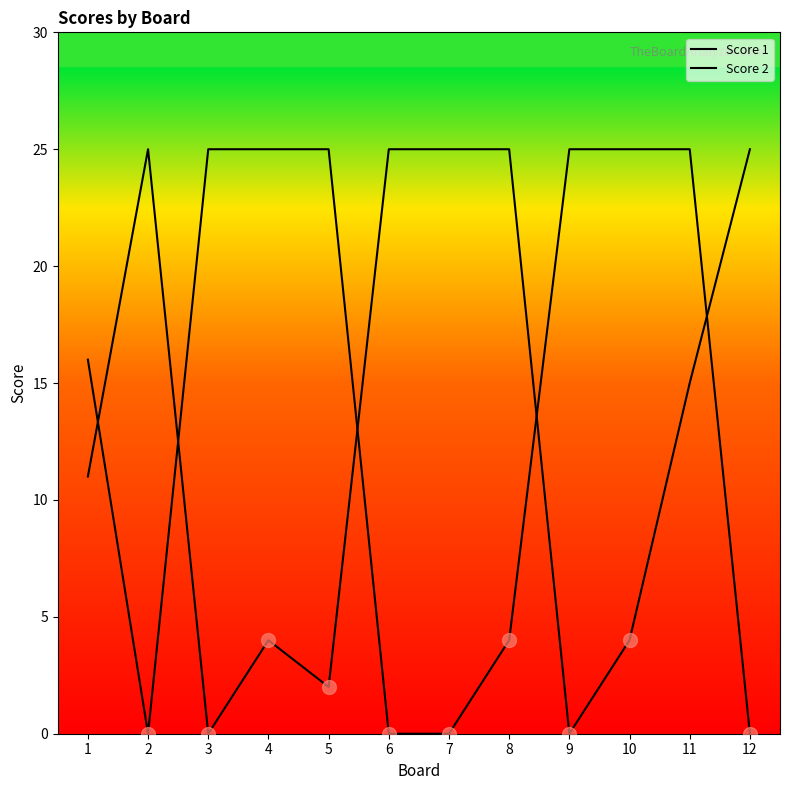

Is it true that Score 2 equals 11 at 11?

False